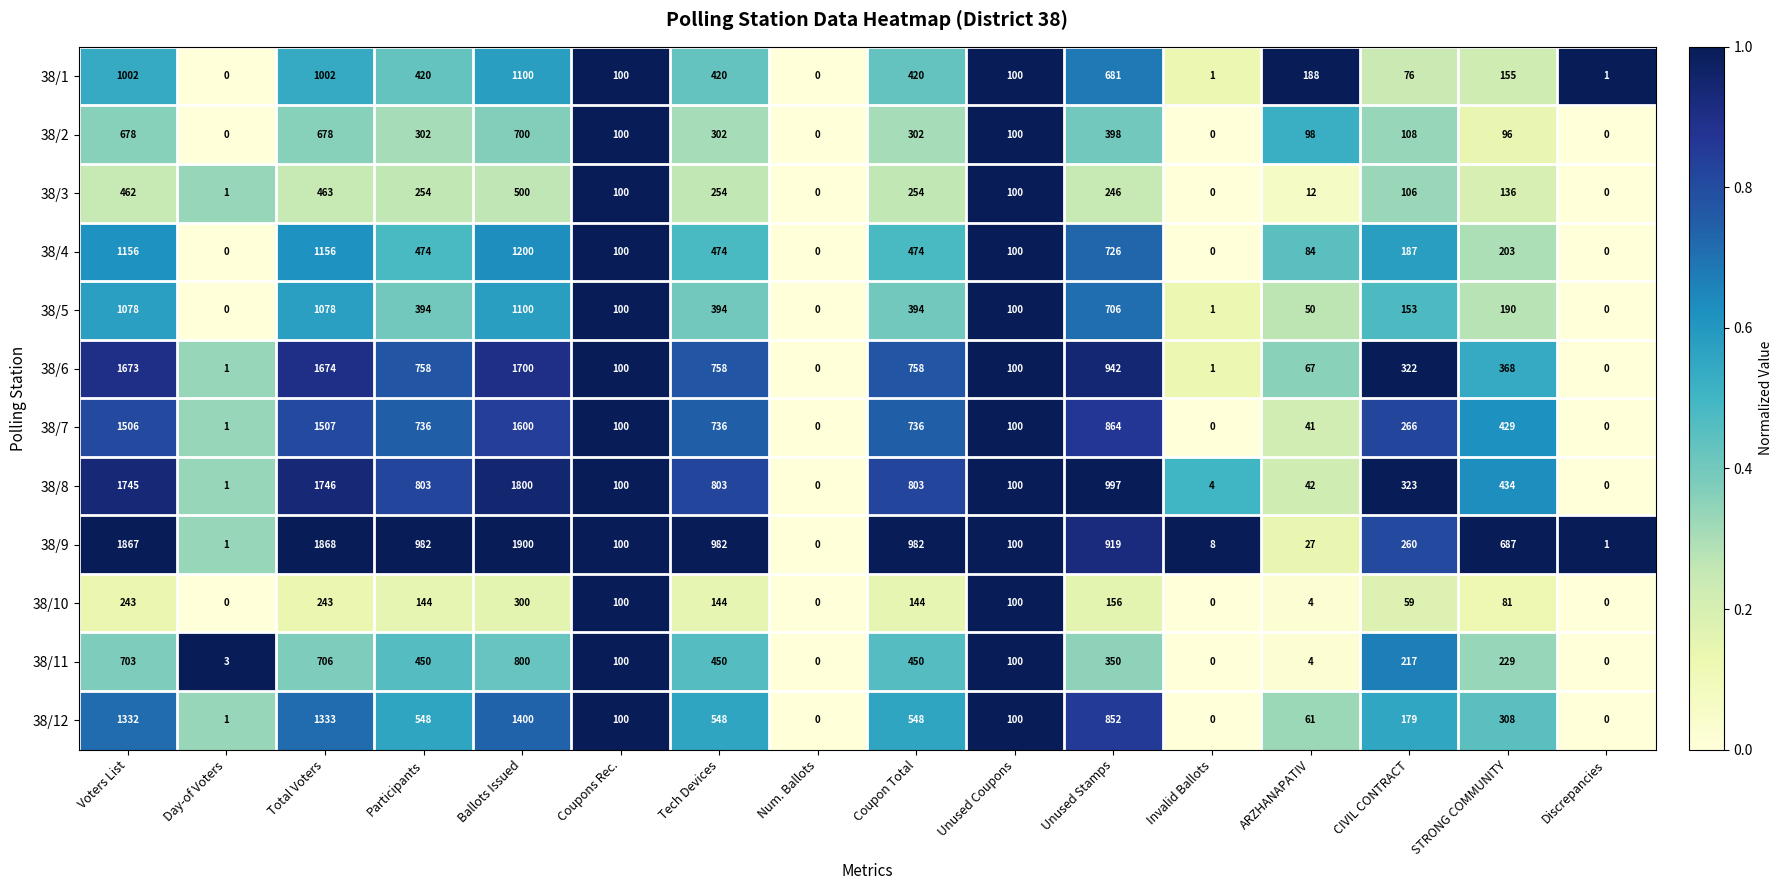

Which series has the largest total across all categories?

38/9